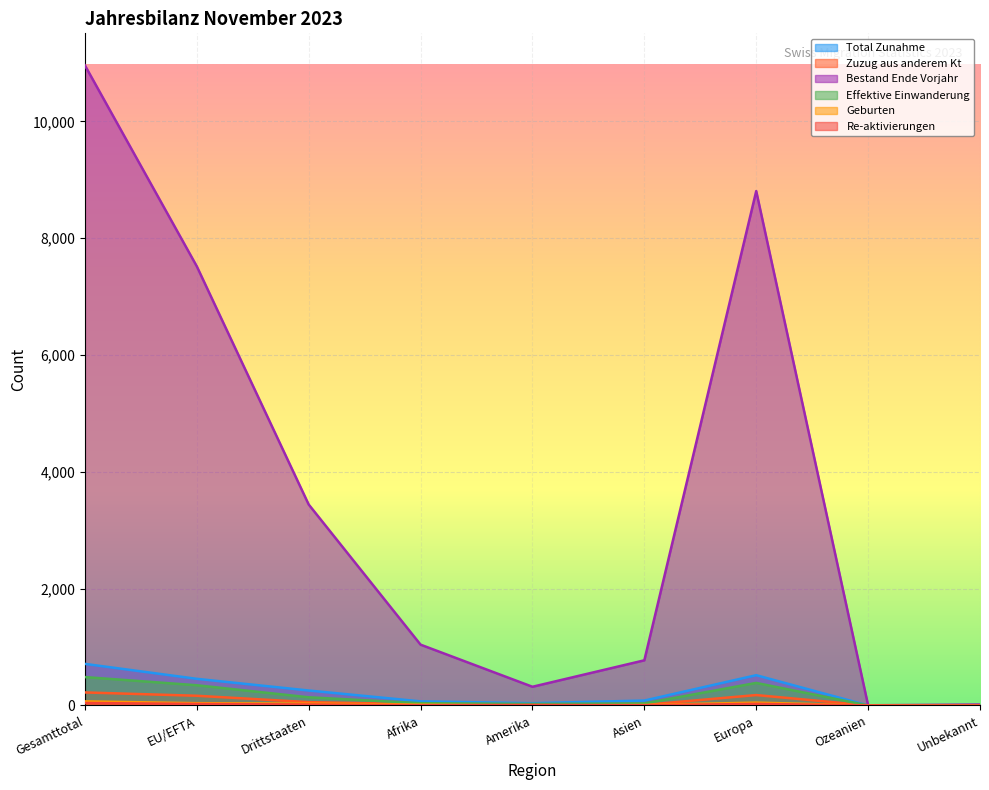

In Zuzug aus anderem Kt, how many points are higher than both neighbors (excluding endpoints)?

1